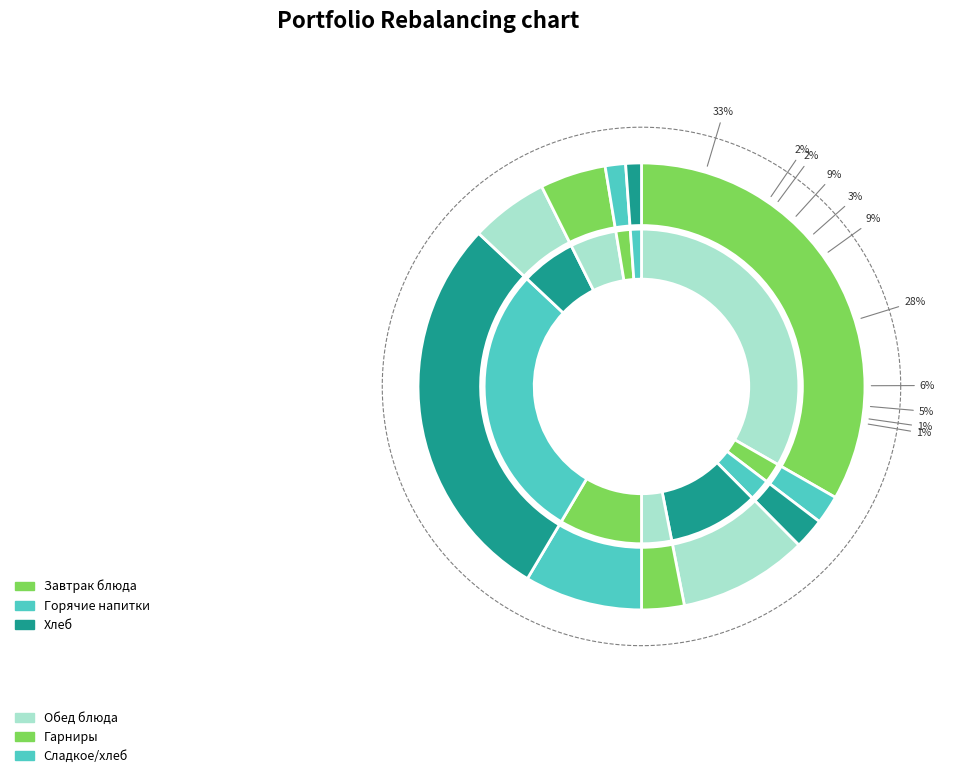

The Рассольник ленинградский slice represents 16% of the pie. True or false?

False